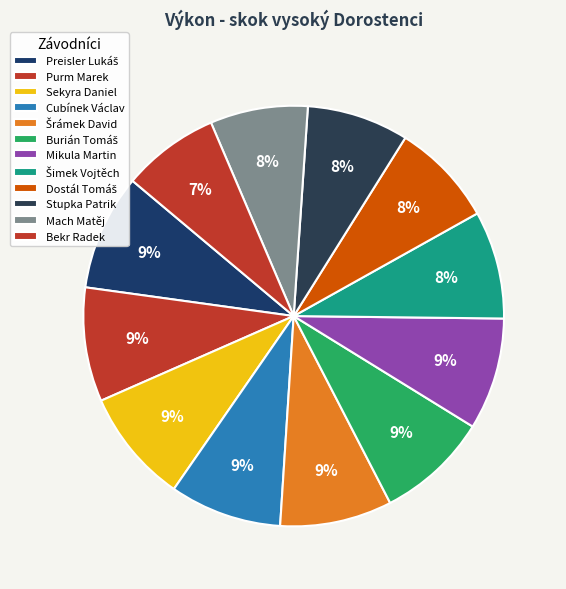

Which slice is the smallest?

Bekr Radek